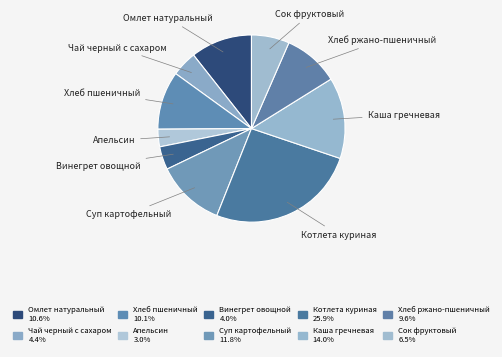

Between Сок фруктовый and Котлета куриная, which is larger?

Котлета куриная